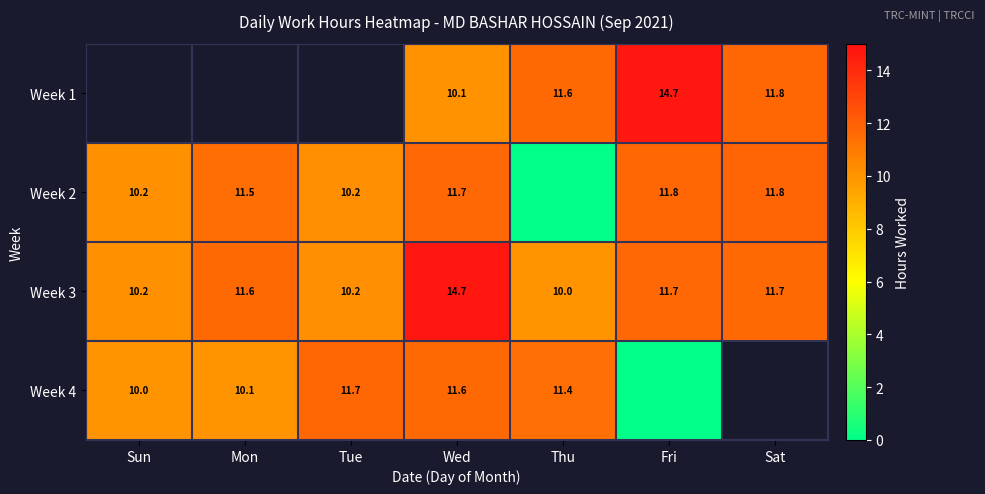

Is the value of Week 4 at Tue greater than the value of Week 3 at Mon?

Yes